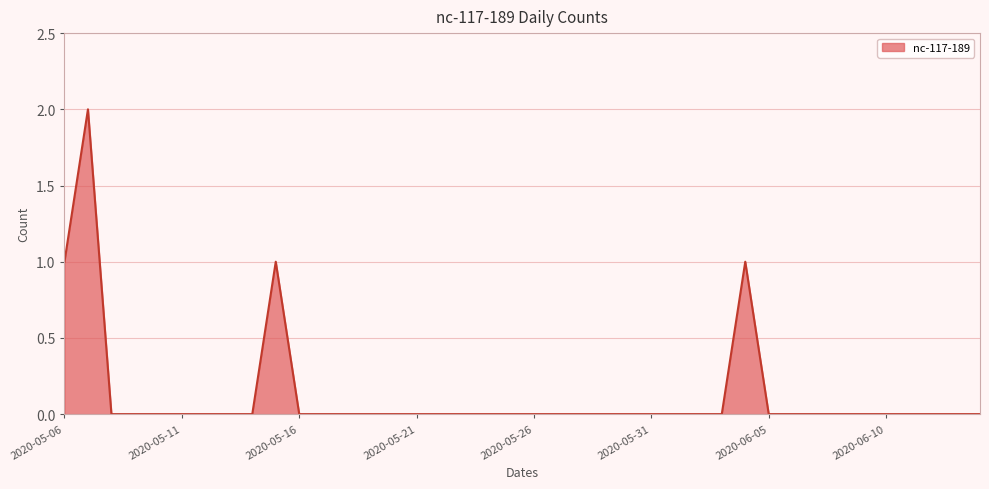

Count the values in the range 0 to 1.

39